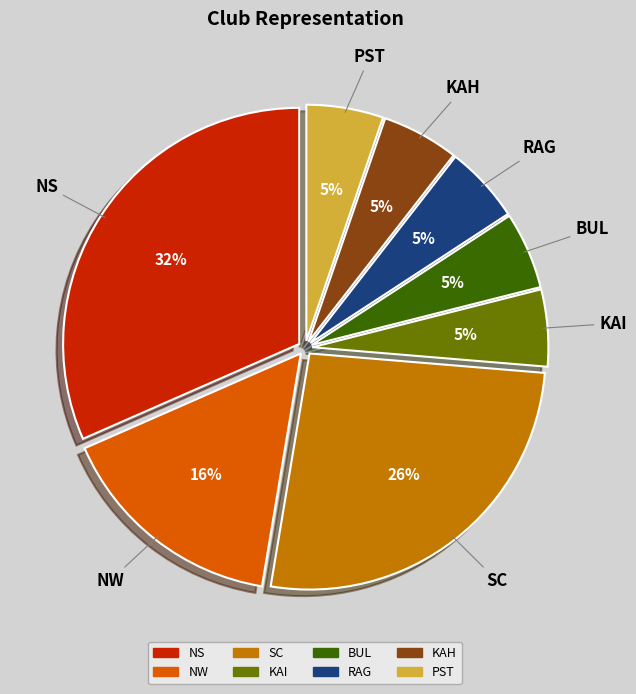

To the nearest percent, what portion does NS represent?

32%